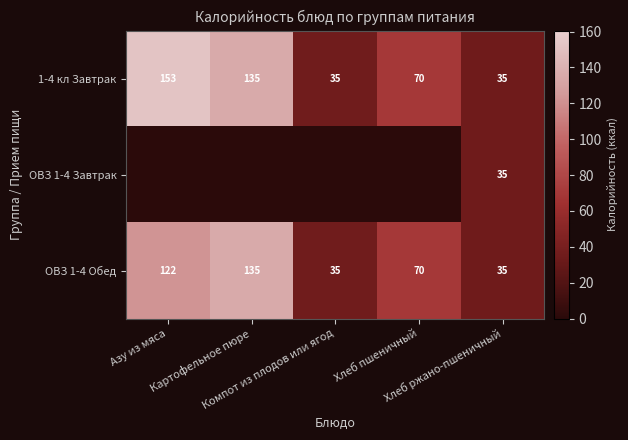

What is the spread (max minus min) of values at Хлеб пшеничный?

69.9